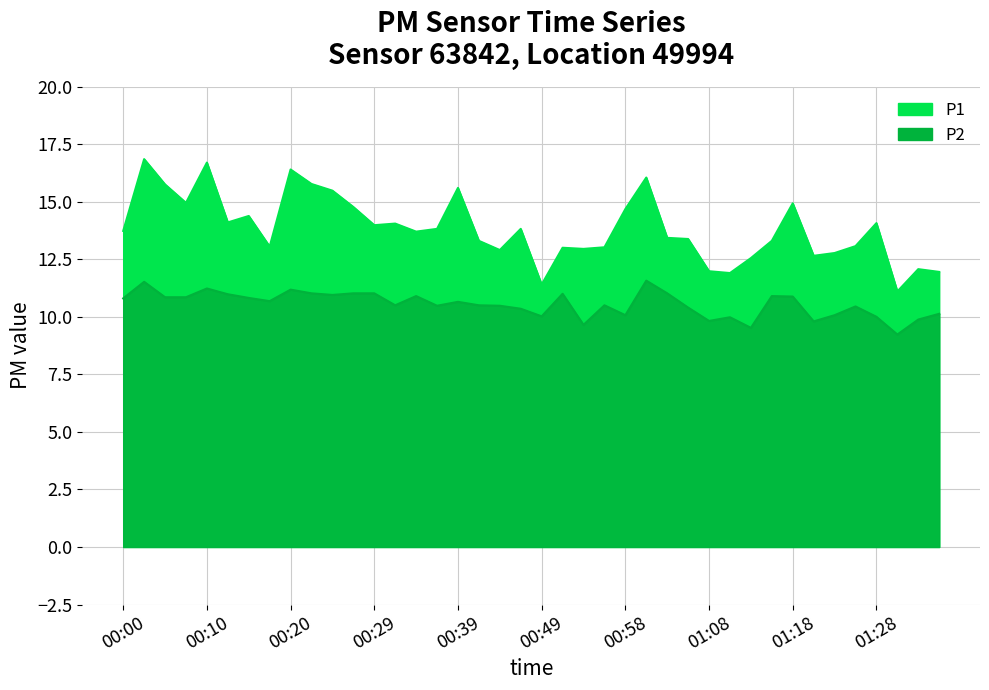

The P1 series shows 12.6 at 01:13. True or false?

True